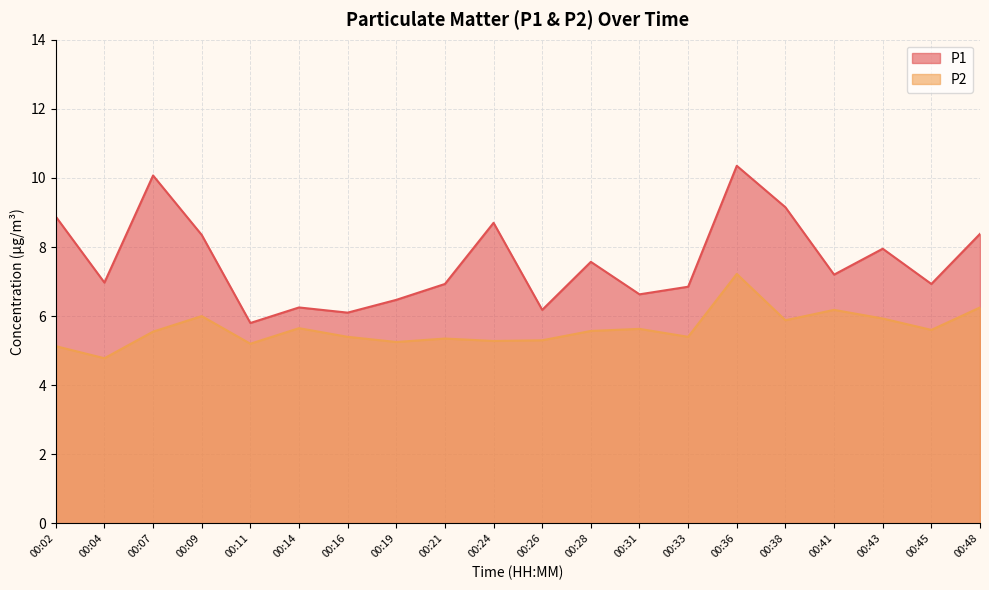

Is the value of P2 at 00:38 greater than the value of P1 at 00:07?

No